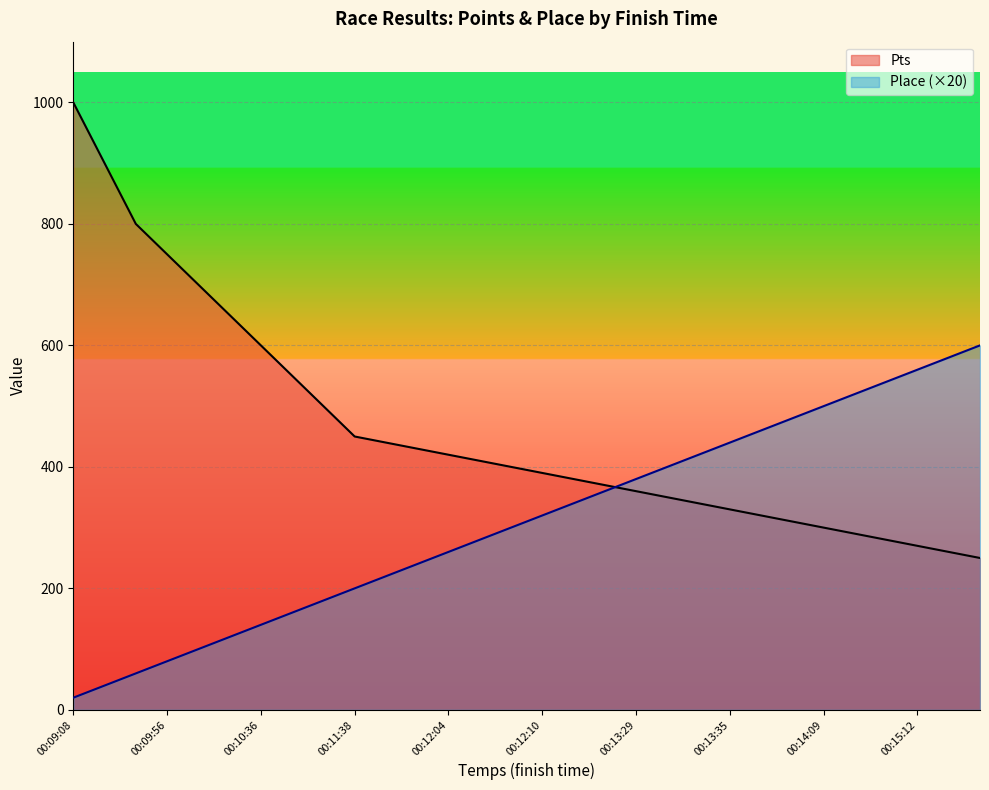

What position from the left is 00:11:21?

9